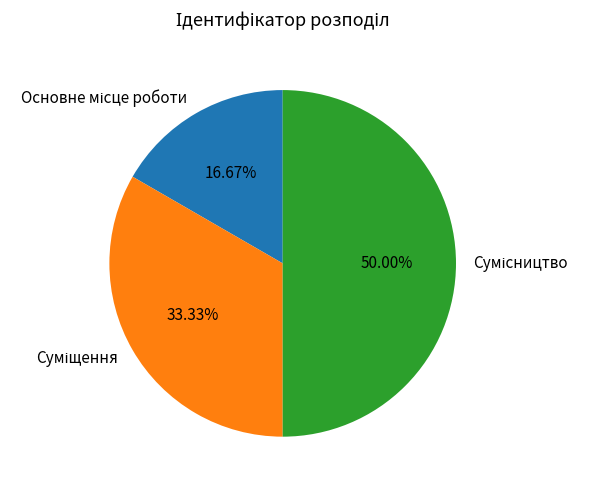

Rank the categories by value from lowest to highest.

Основне місце роботи, Суміщення, Сумісництво